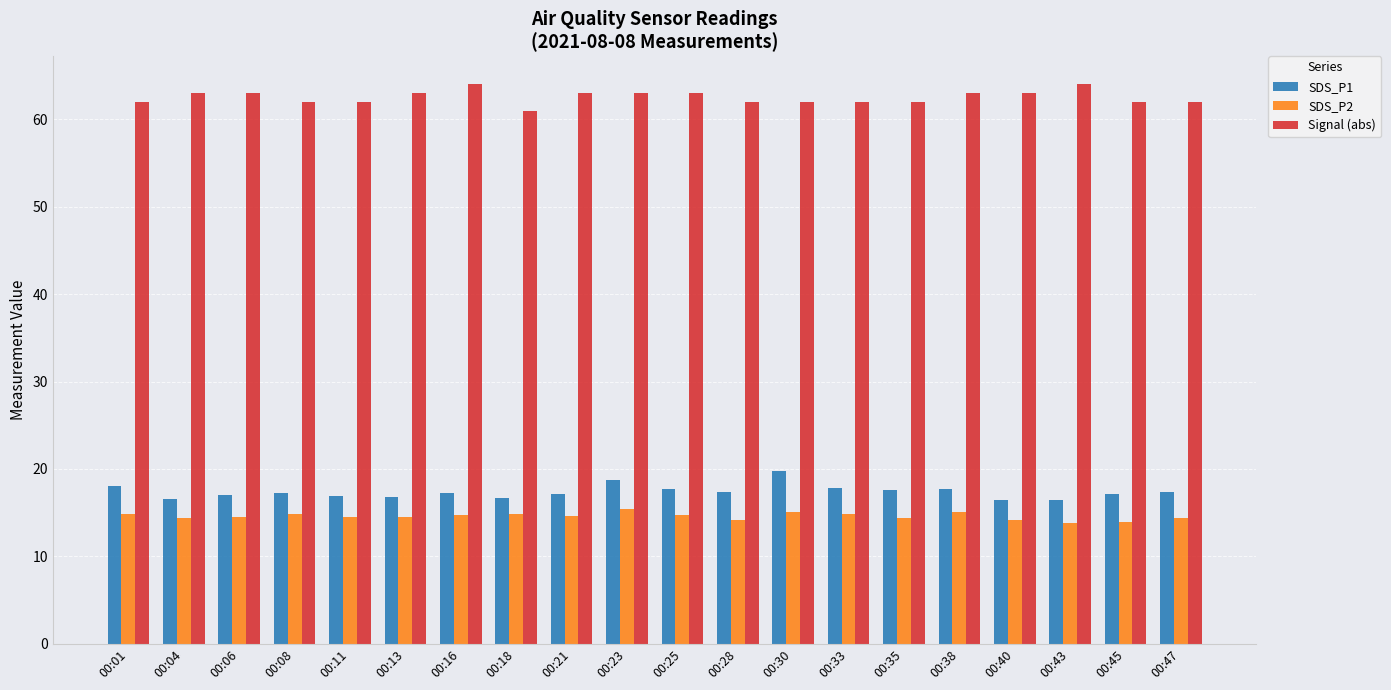

What is the total value across all series at 00:01?

94.8